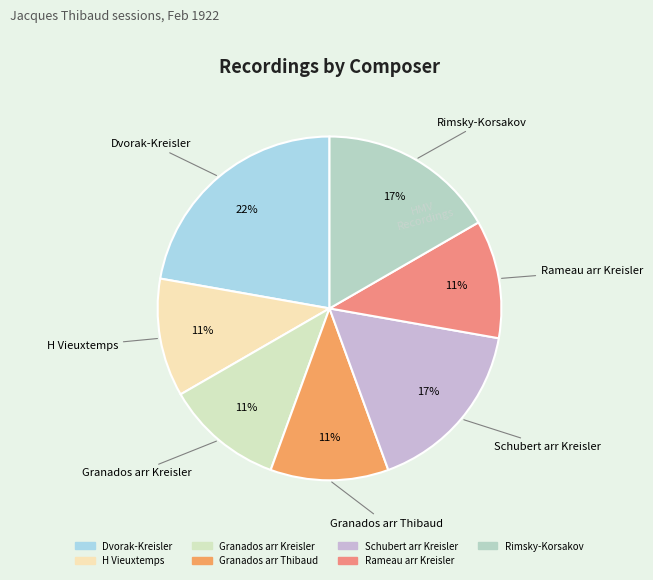

Combined, do Rameau arr Kreisler and Granados arr Kreisler account for over 50%?

No